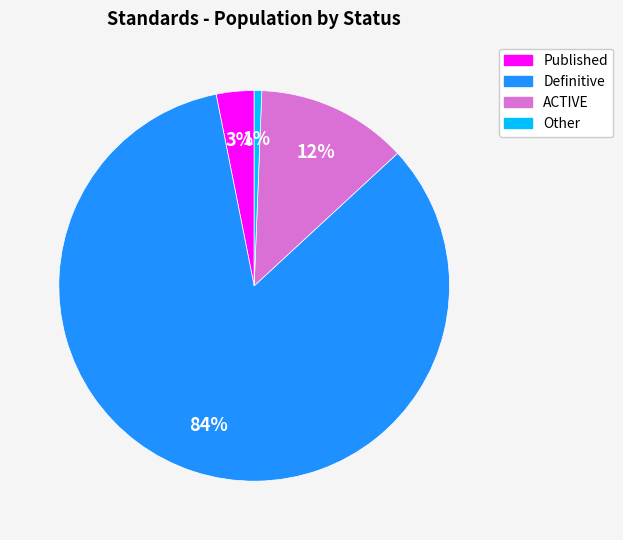

Is there a majority slice in this chart?

Yes